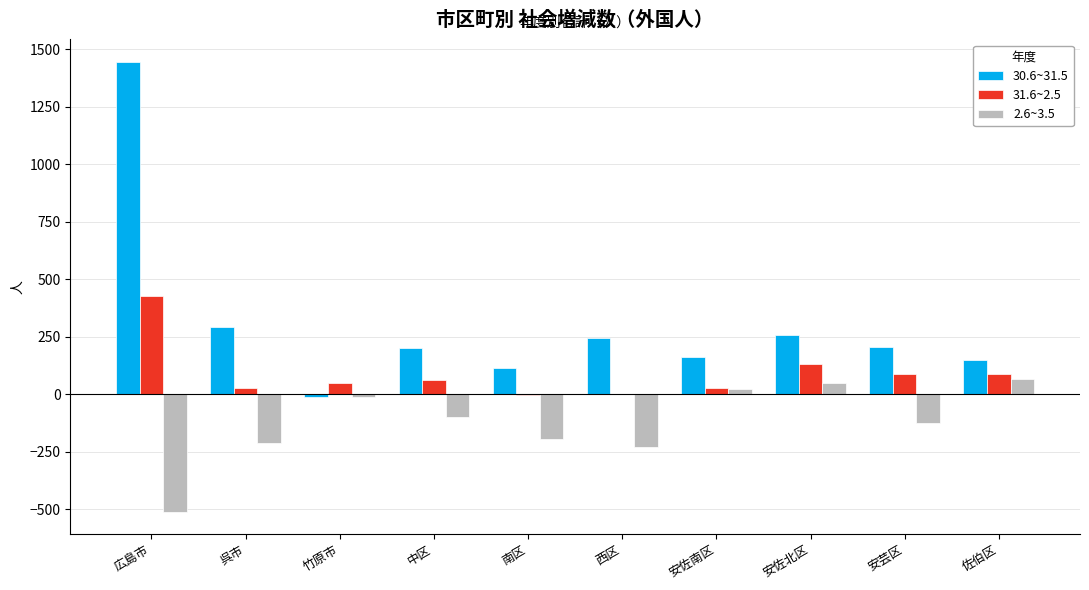

The 30.6~31.5 series shows 161 at 安佐南区. True or false?

True